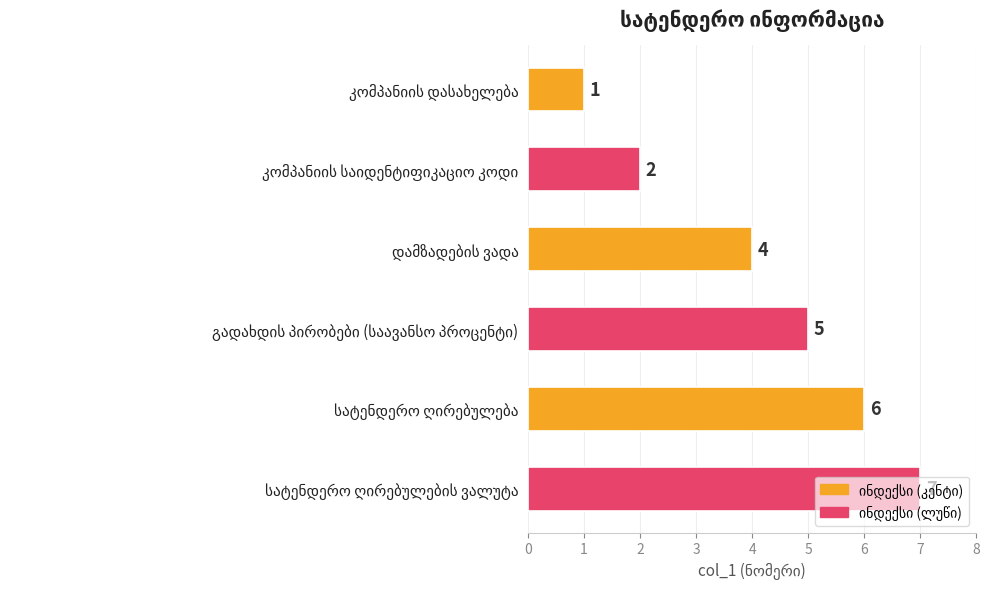

What is the sum of all values?

25